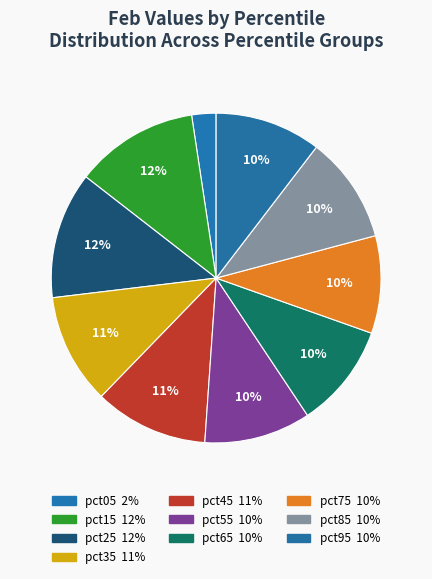

The pct75 slice represents 10% of the pie. True or false?

True